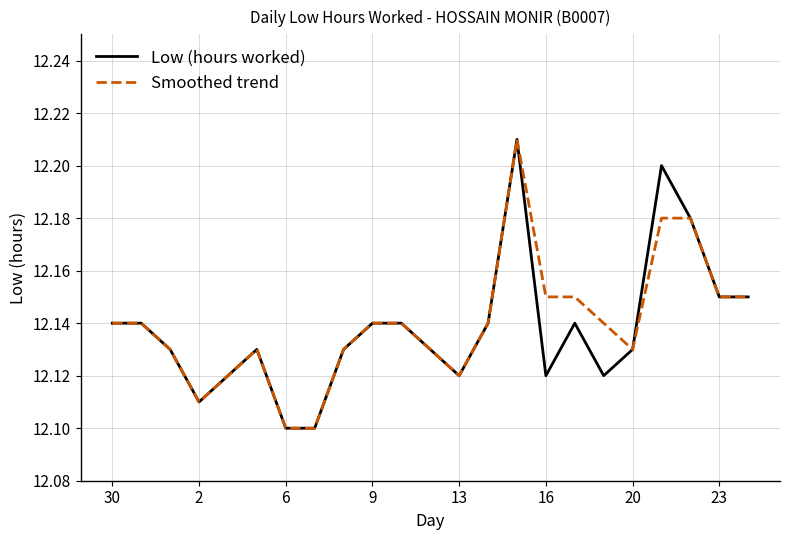

Reading right to left, list all the values displayed in this chart.

Low (hours worked): 12.2	12.2	12.2	12.2	12.1	12.1	12.1	12.1	12.2	12.1	12.1	12.1	12.1	12.1	12.1	12.1	12.1	12.1	12.1	12.1	12.1	12.1	12.1
Smoothed trend: 12.2	12.2	12.2	12.2	12.1	12.1	12.2	12.2	12.2	12.1	12.1	12.1	12.1	12.1	12.1	12.1	12.1	12.1	12.1	12.1	12.1	12.1	12.1